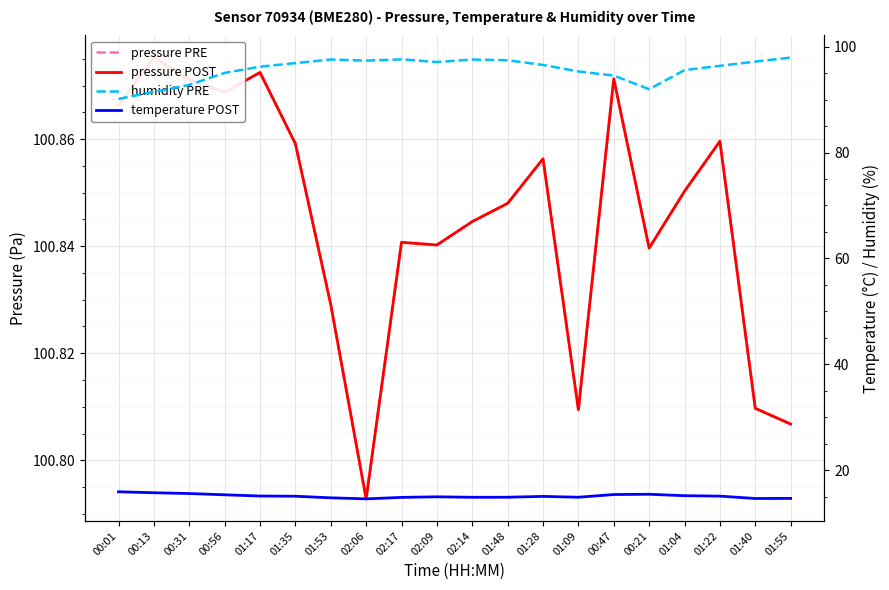

What are all the series names shown in the legend?

pressure PRE, pressure POST, humidity PRE, temperature POST